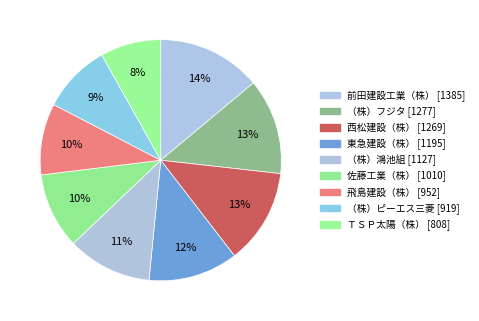

Is 佐藤工業（株） the majority of the pie?

No